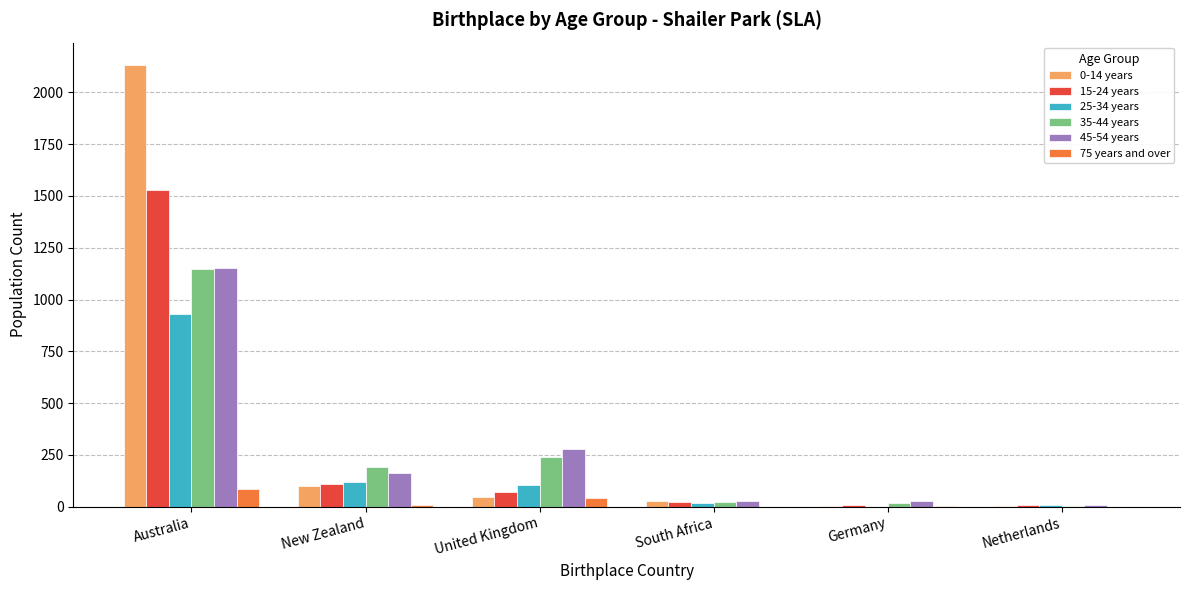

The 45-54 years series shows 86 at New Zealand. True or false?

False